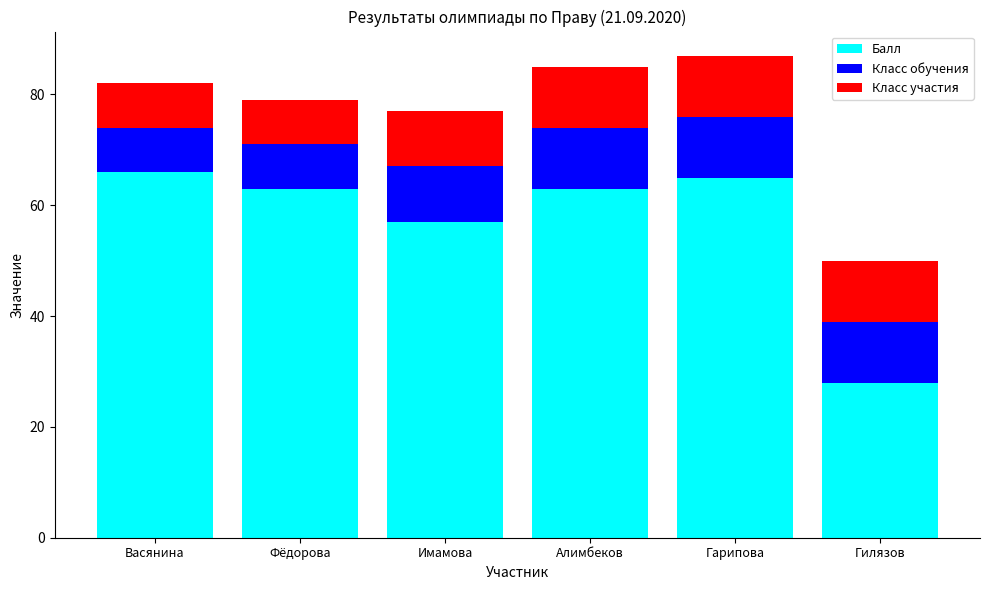

What is the minimum value for Балл?

28